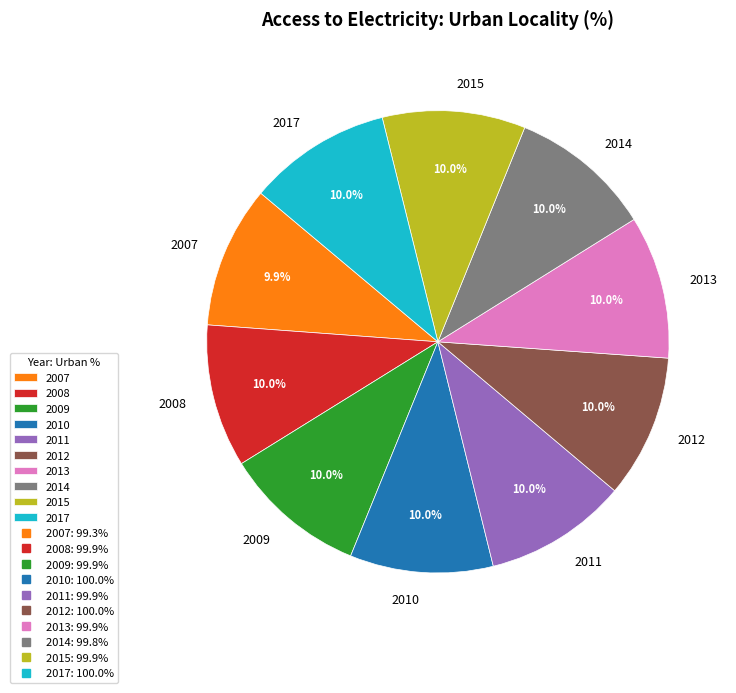

Is there any slice that represents more than half of the pie?

No